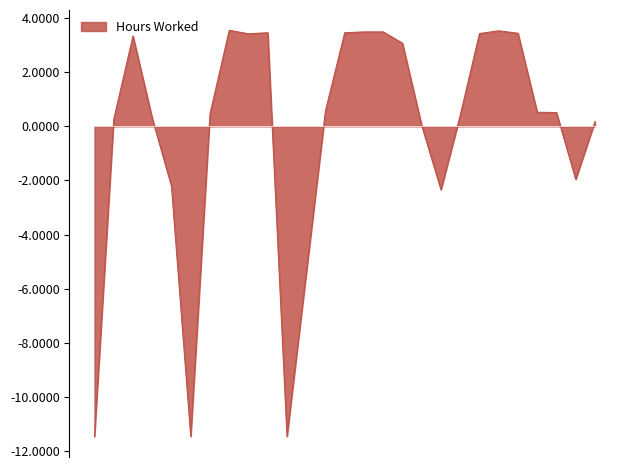

What is the greatest value displayed?

3.5